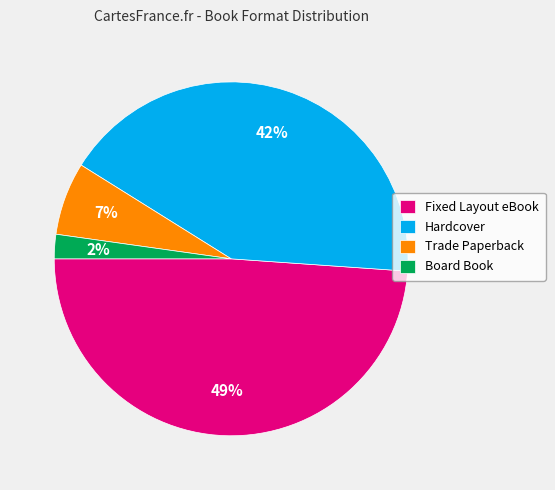

To the nearest percent, what is the difference between the largest and smallest slice percentages?

47%